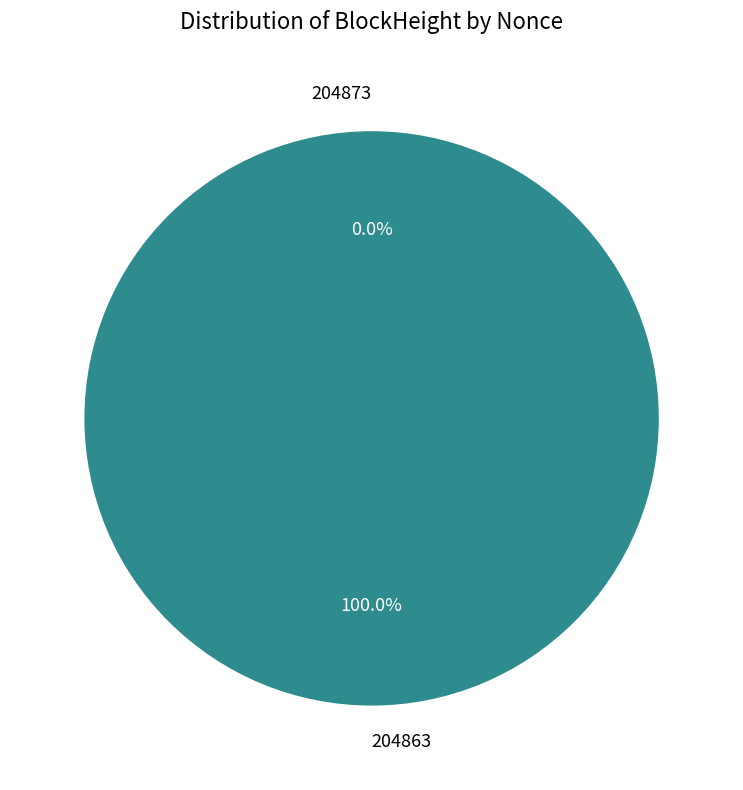

Which category accounts for the majority?

204863